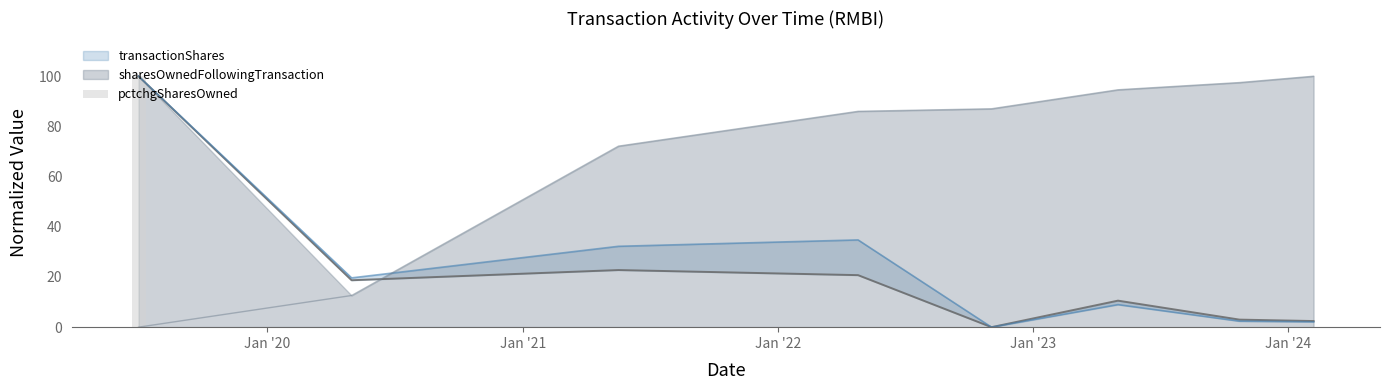

Count the number of categories in the chart.

8